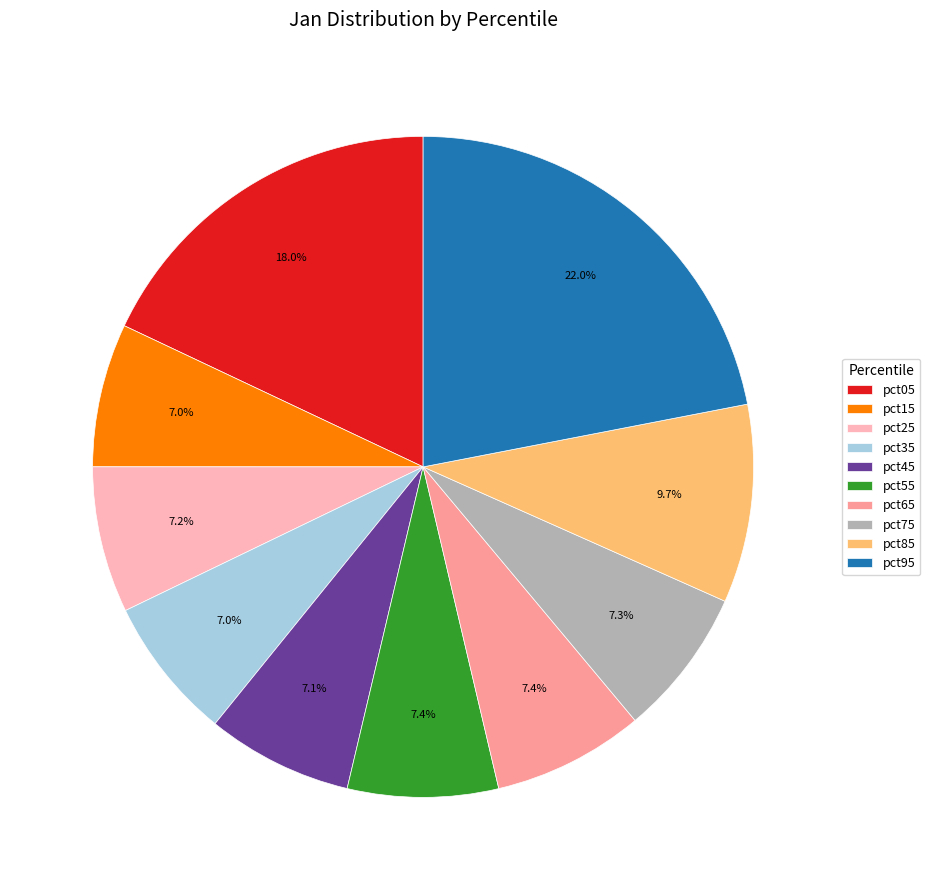

What is the ratio of the value at pct35 to the value at pct95?

0.3